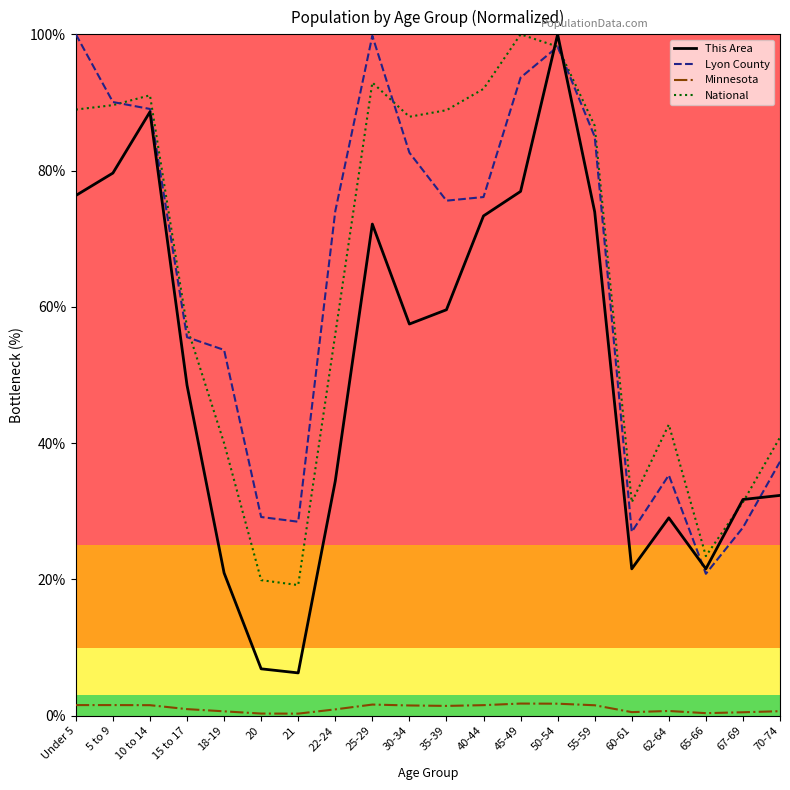

How many values in the This Area series exceed 57?

10